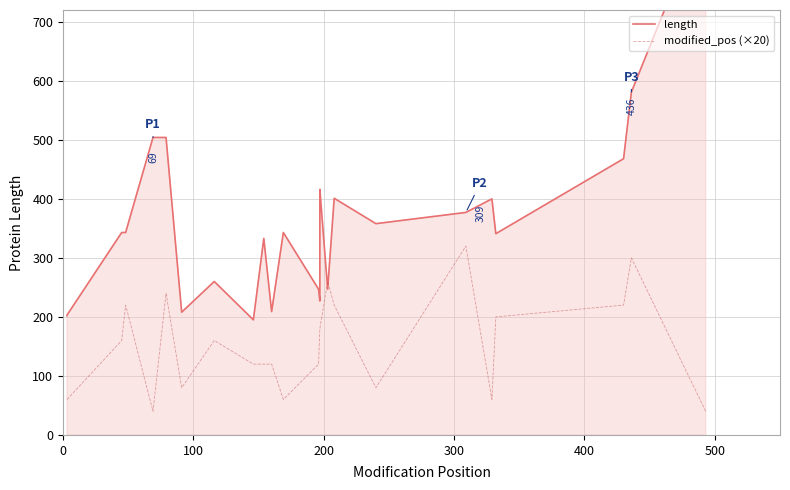

At how many categories does at least one series exceed 55?

27